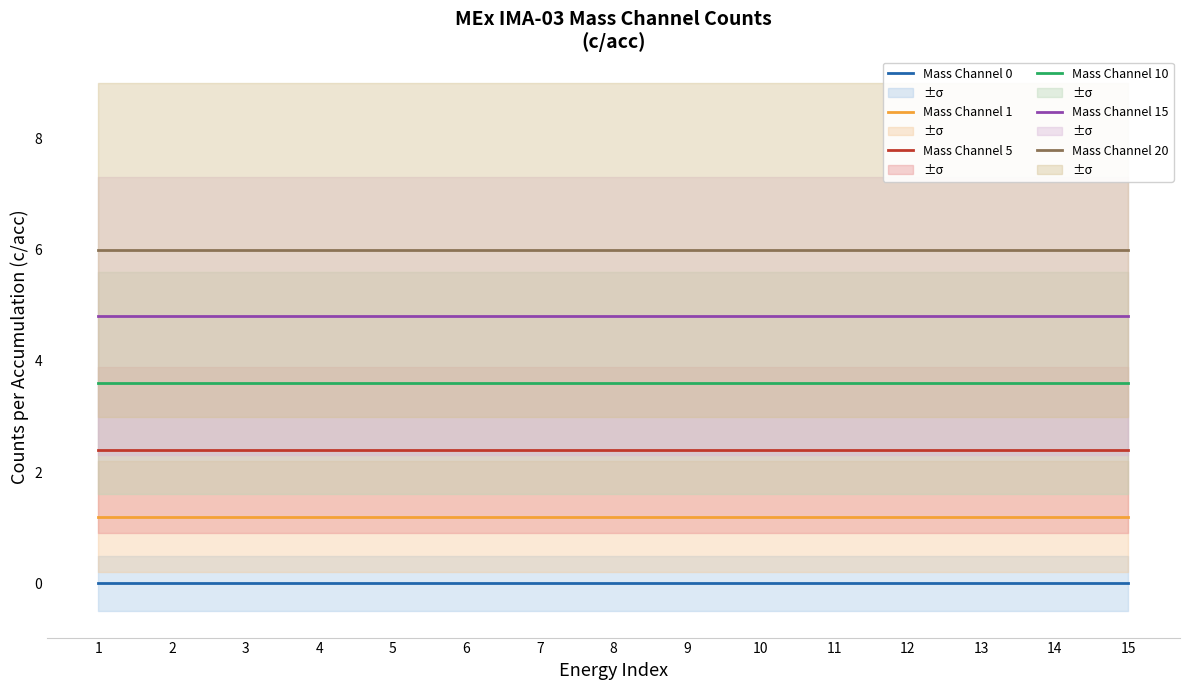

What is the average value of the Mass Channel 10 series?

3.6